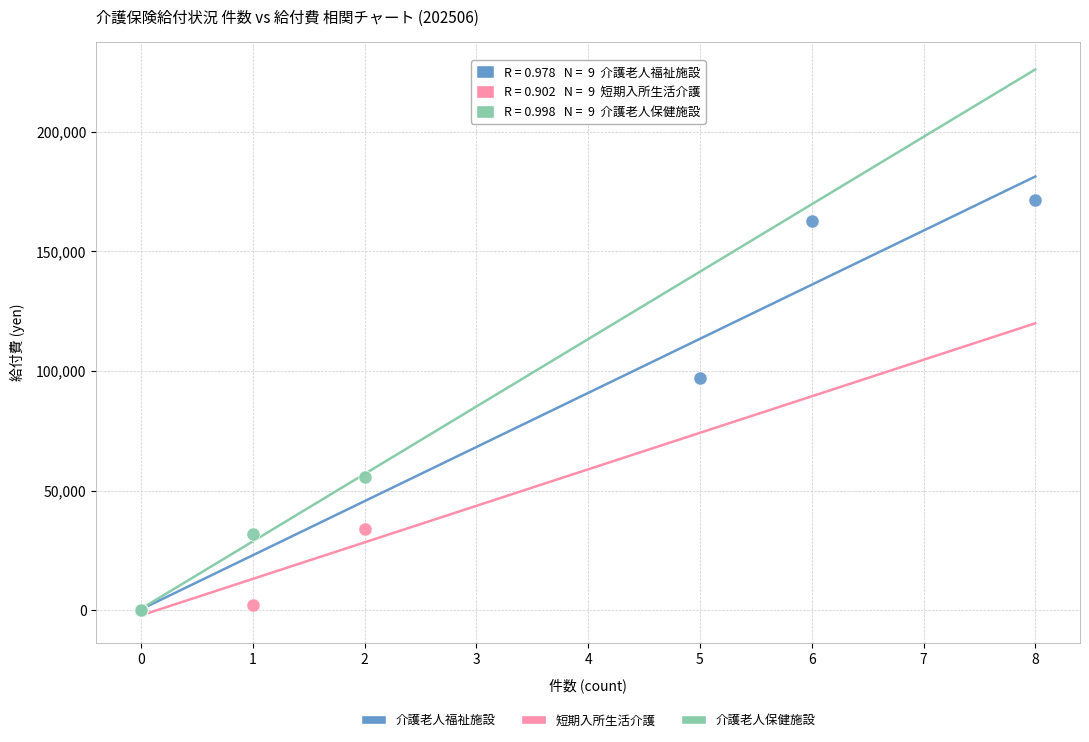

What are all the series names shown in the legend?

介護老人福祉施設, 短期入所生活介護, 介護老人保健施設